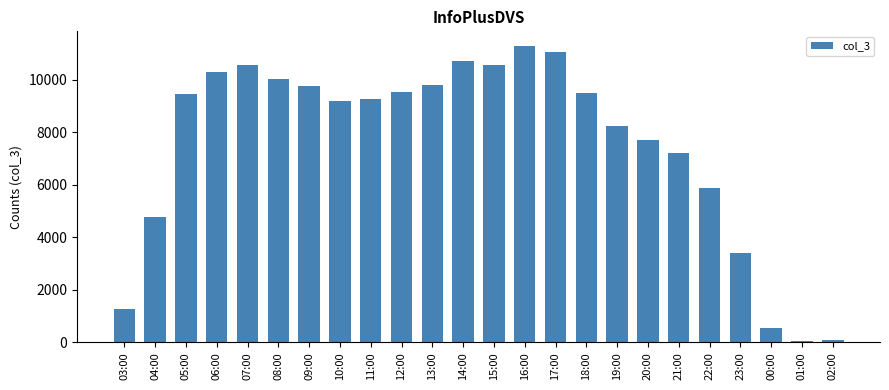

At which label is the value closest to 5661?

22:00